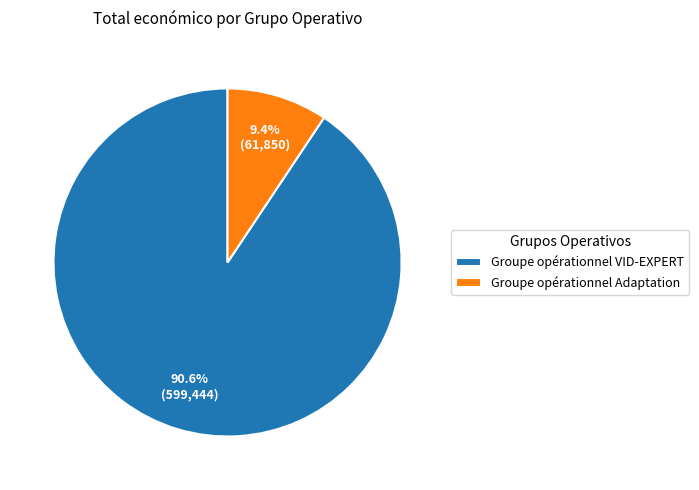

To the nearest percent, what portion does Groupe opérationnel Adaptation represent?

9%